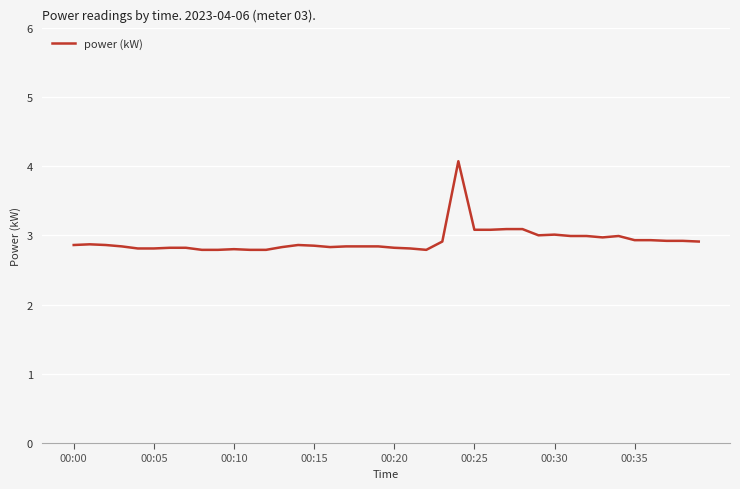

Does the chart have visible grid lines?

Yes